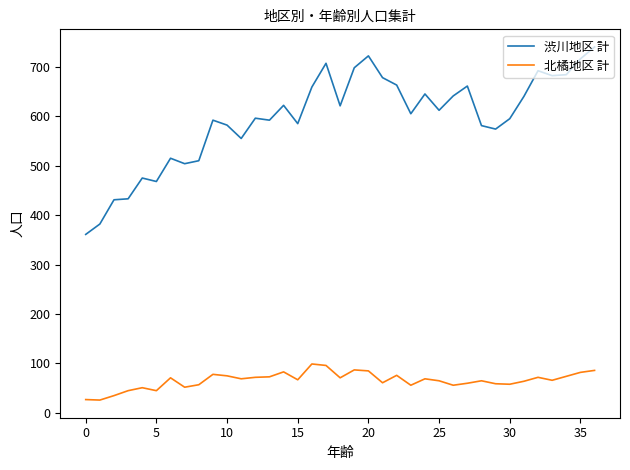

What is the sum of all 北橘地区 計 values?

2433